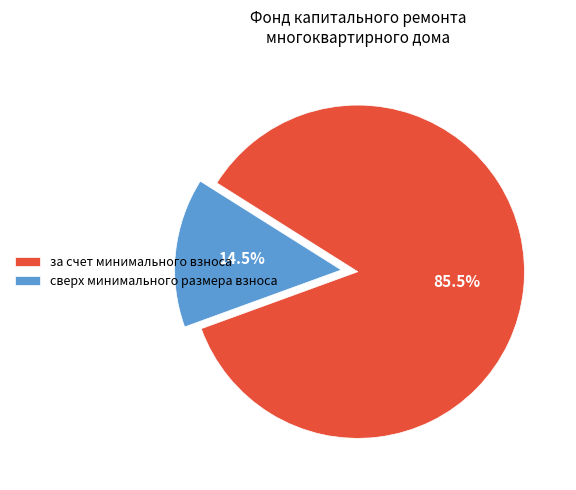

Does any single category account for the majority?

Yes